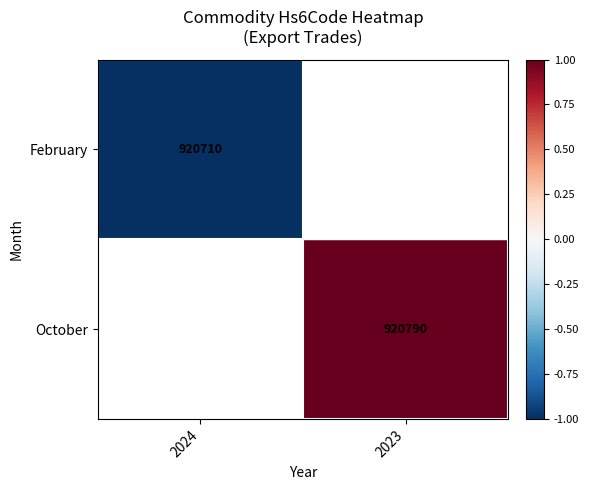

What is the smallest value displayed?

-1.0